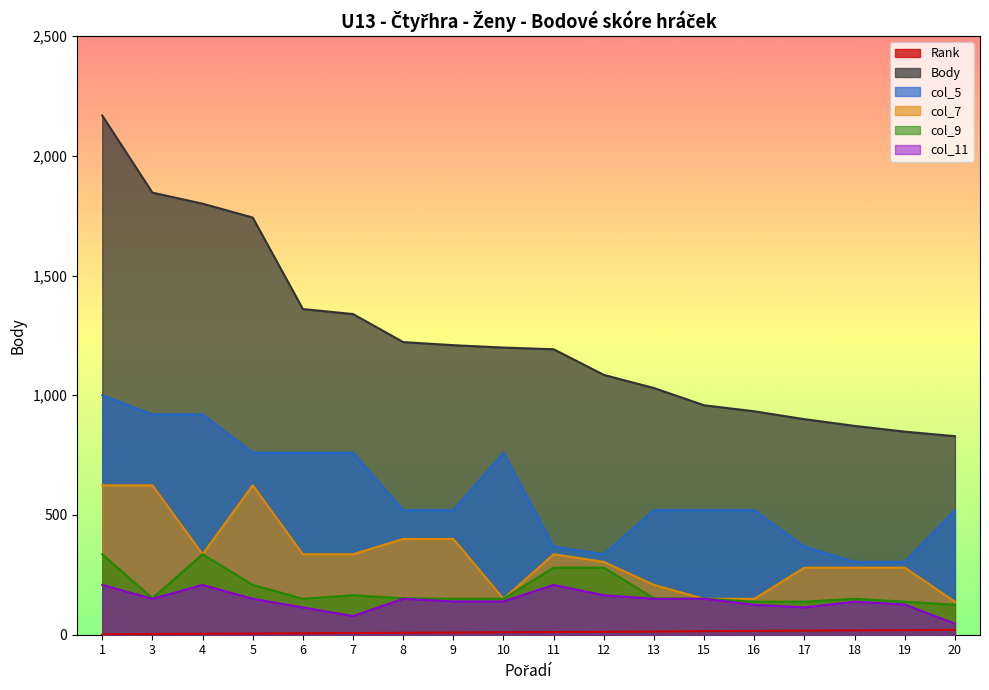

True or false: col_9 has more than 1 points higher than both neighbors.

True